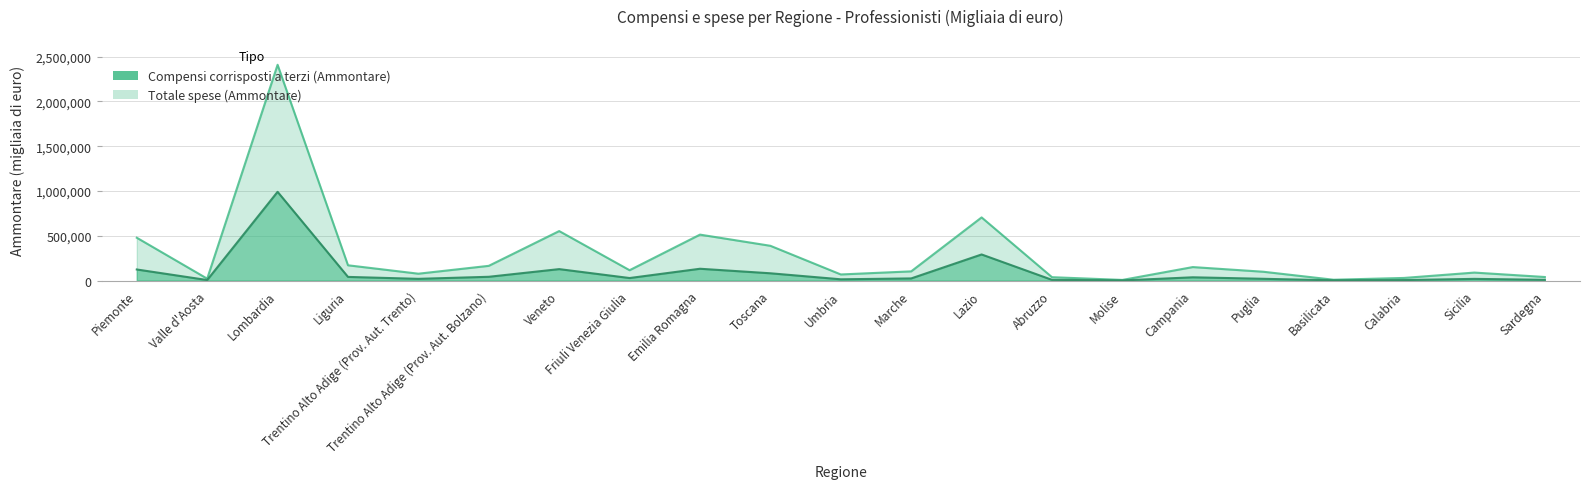

True or false: Compensi corrisposti a terzi (Ammontare) and Totale spese (Ammontare) intersect in this chart.

False